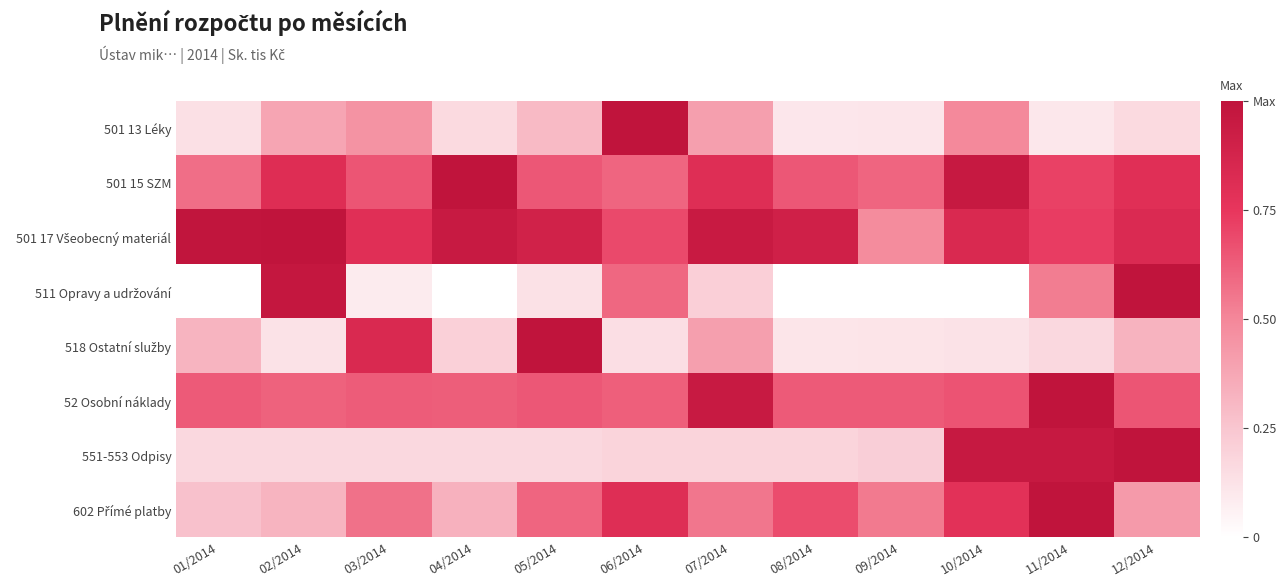

What is the spread (max minus min) of values at 12/2014?

0.8